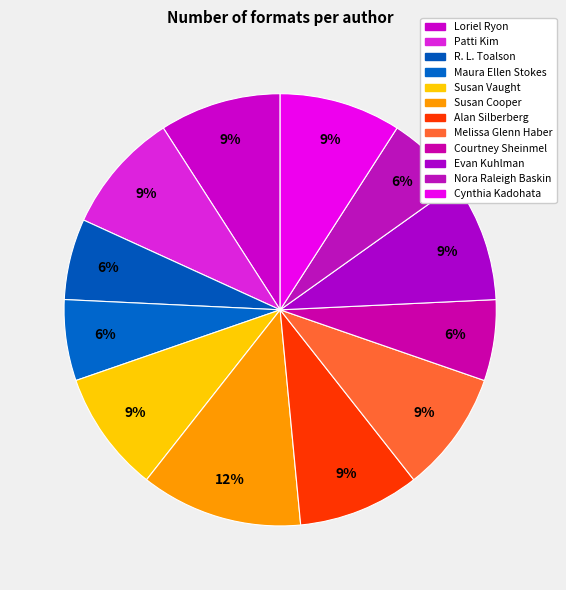

To the nearest percent, what is the difference between the R. L. Toalson and Loriel Ryon slice percentages?

3%